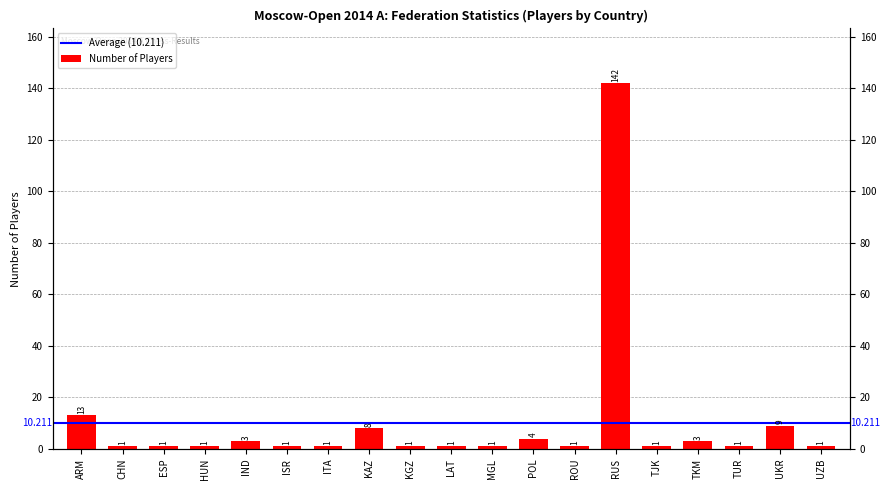

How many series are shown in this chart?

1